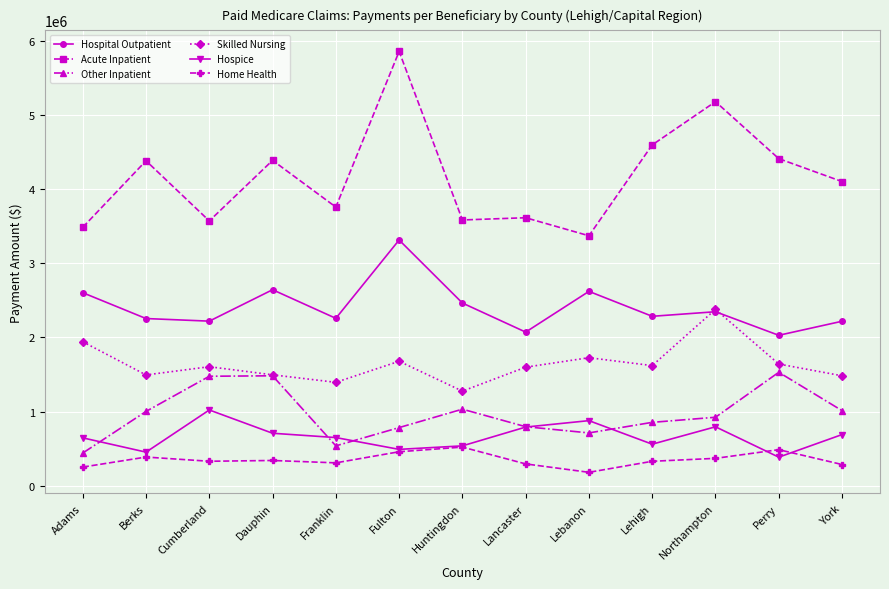

True or false: Hospital Outpatient has a value of 2027730.9 at Perry.

True